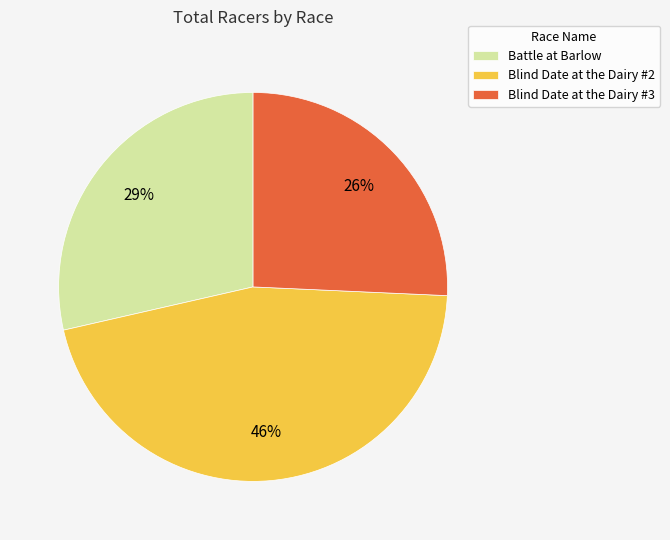

What percentage is the Blind Date at the Dairy #3 slice, to the nearest percent?

26%